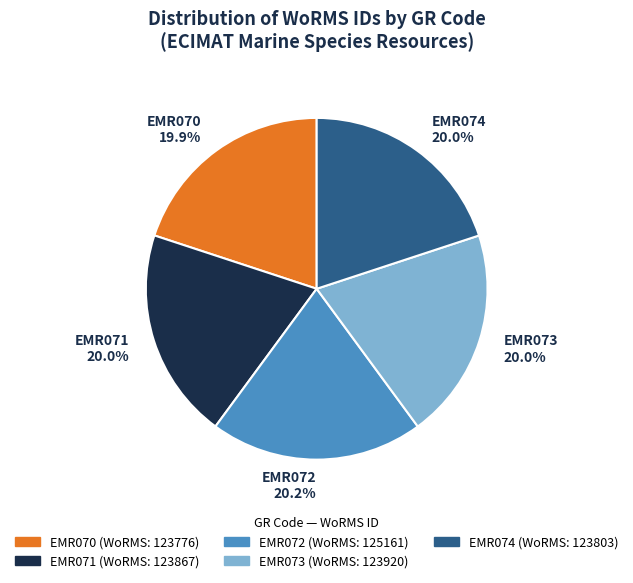

Is it true that EMR071 is 20% of the pie?

True